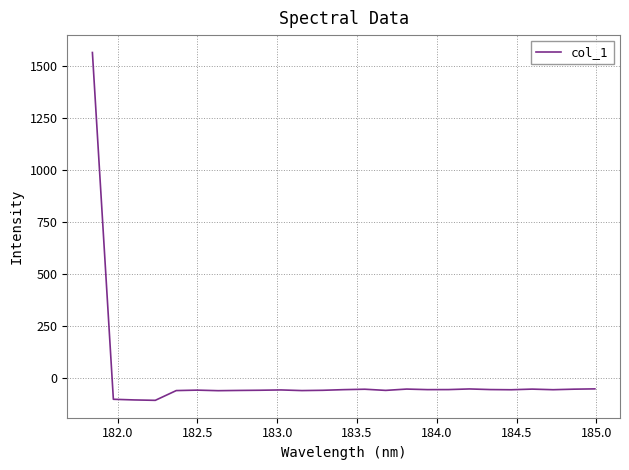

What is the greatest value displayed?

1565.7